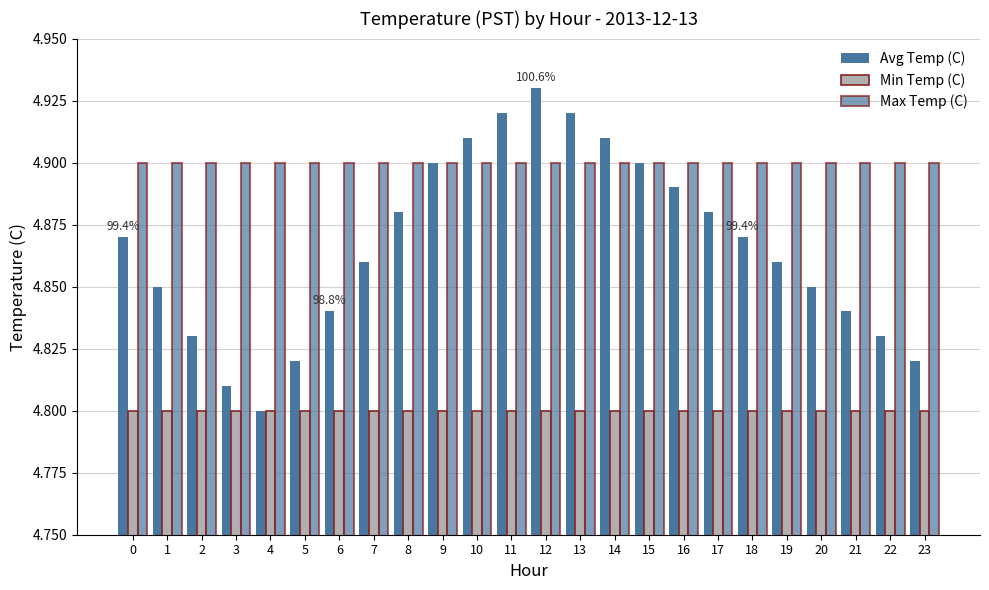

What is the maximum value shown in the chart?

4.9